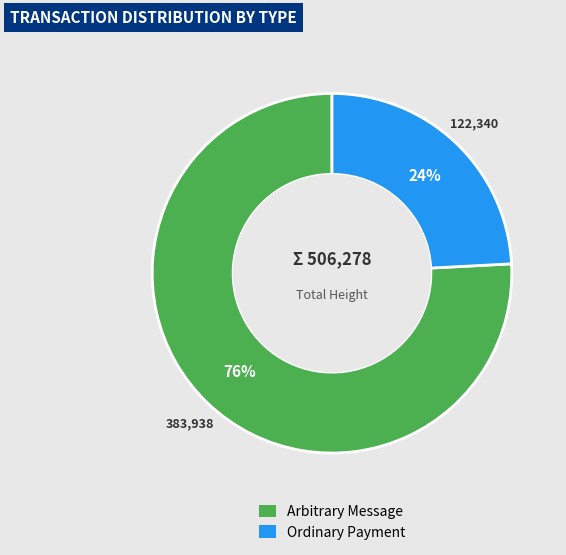

Is there any slice that represents more than half of the pie?

Yes